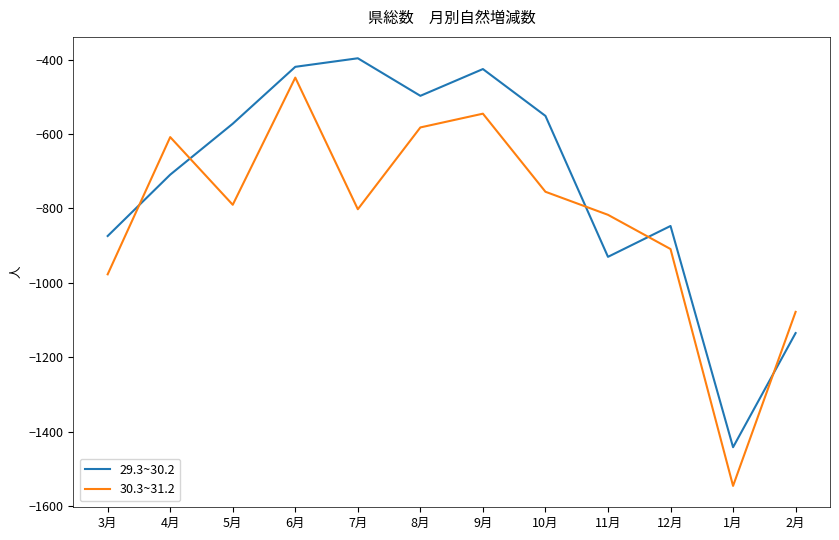

At which category is the sum across all series the highest?

6月